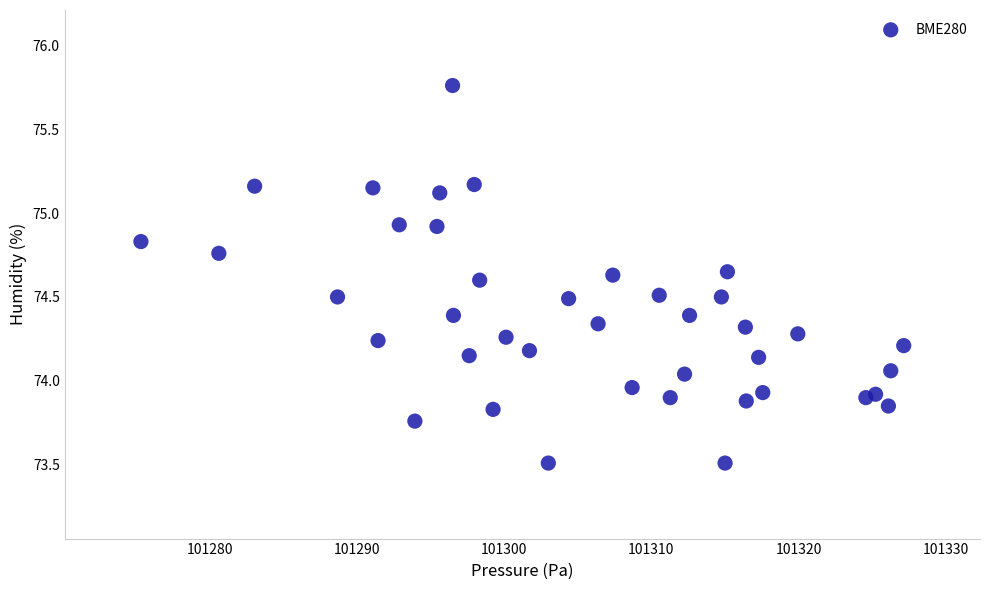

What is the range of X values (max minus min)?

51.8